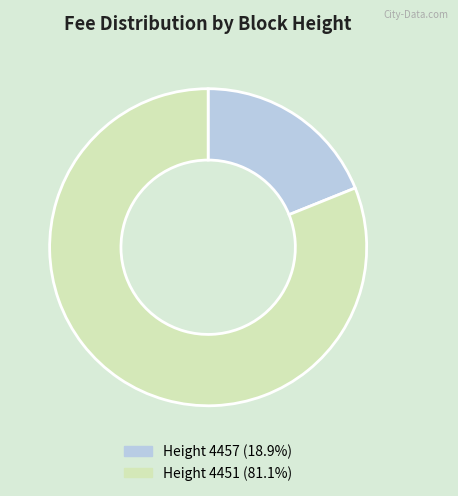

Does any single category account for the majority?

Yes